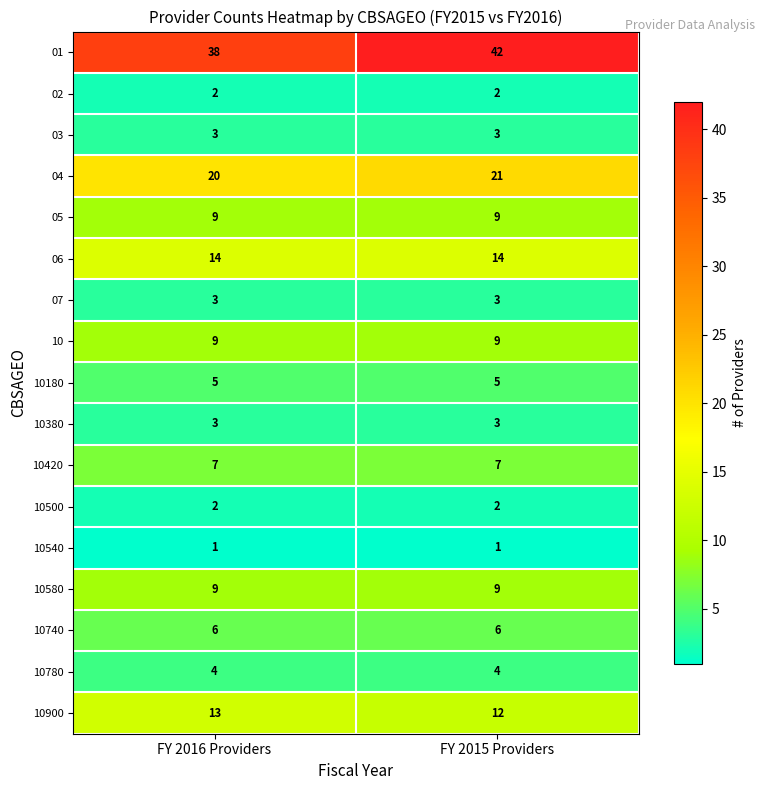

The 10900 series shows 13 at FY 2016 Providers. True or false?

True